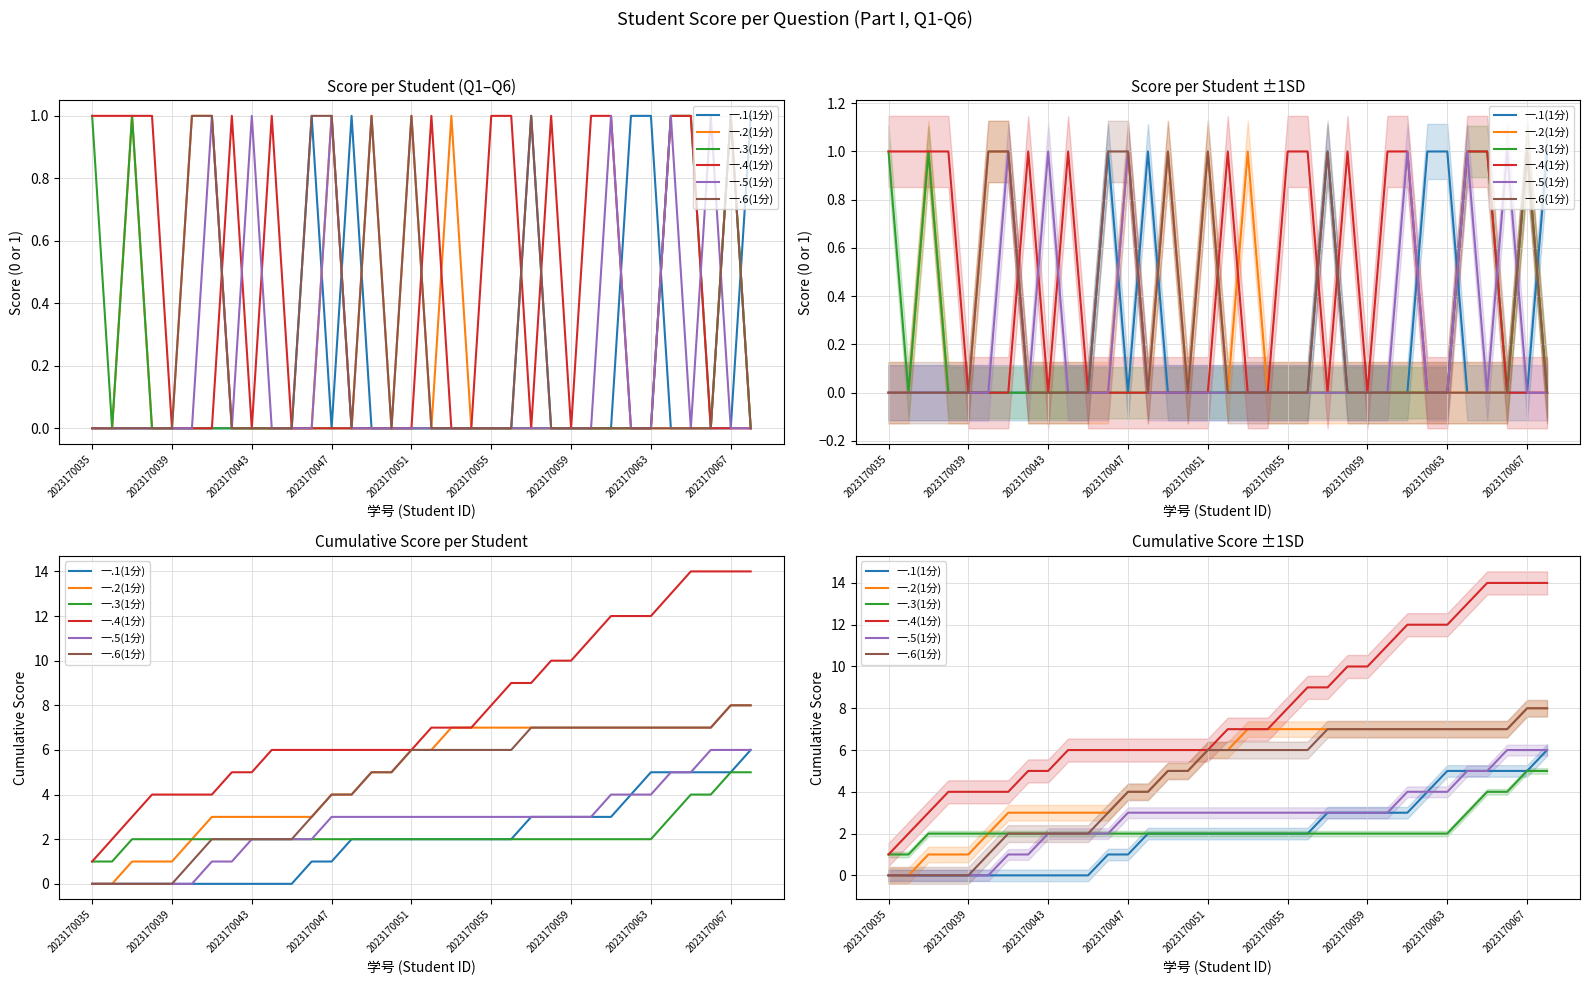

True or false: 一.1(1分) and 一.4(1分) cross at least once.

False